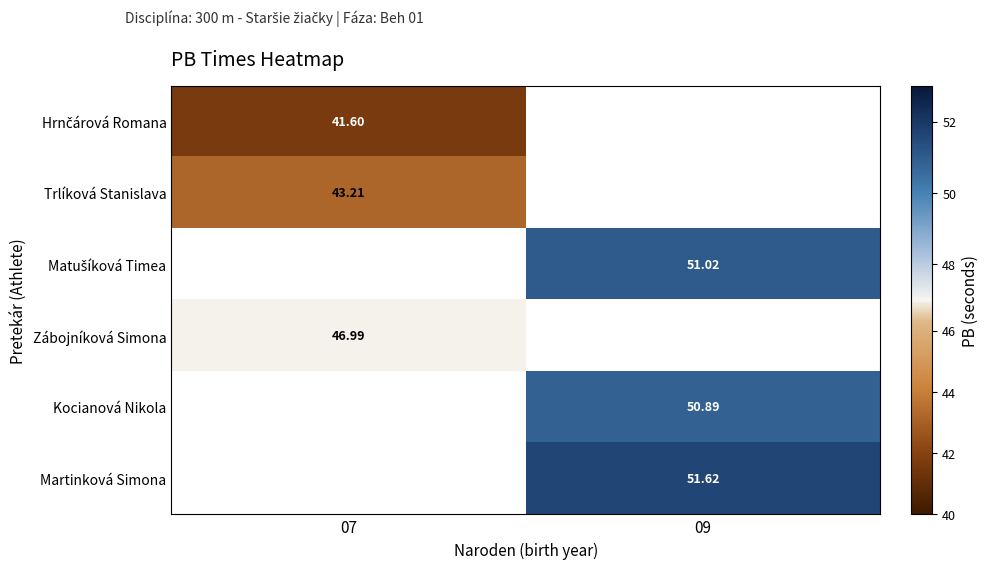

How many series are shown in this chart?

6